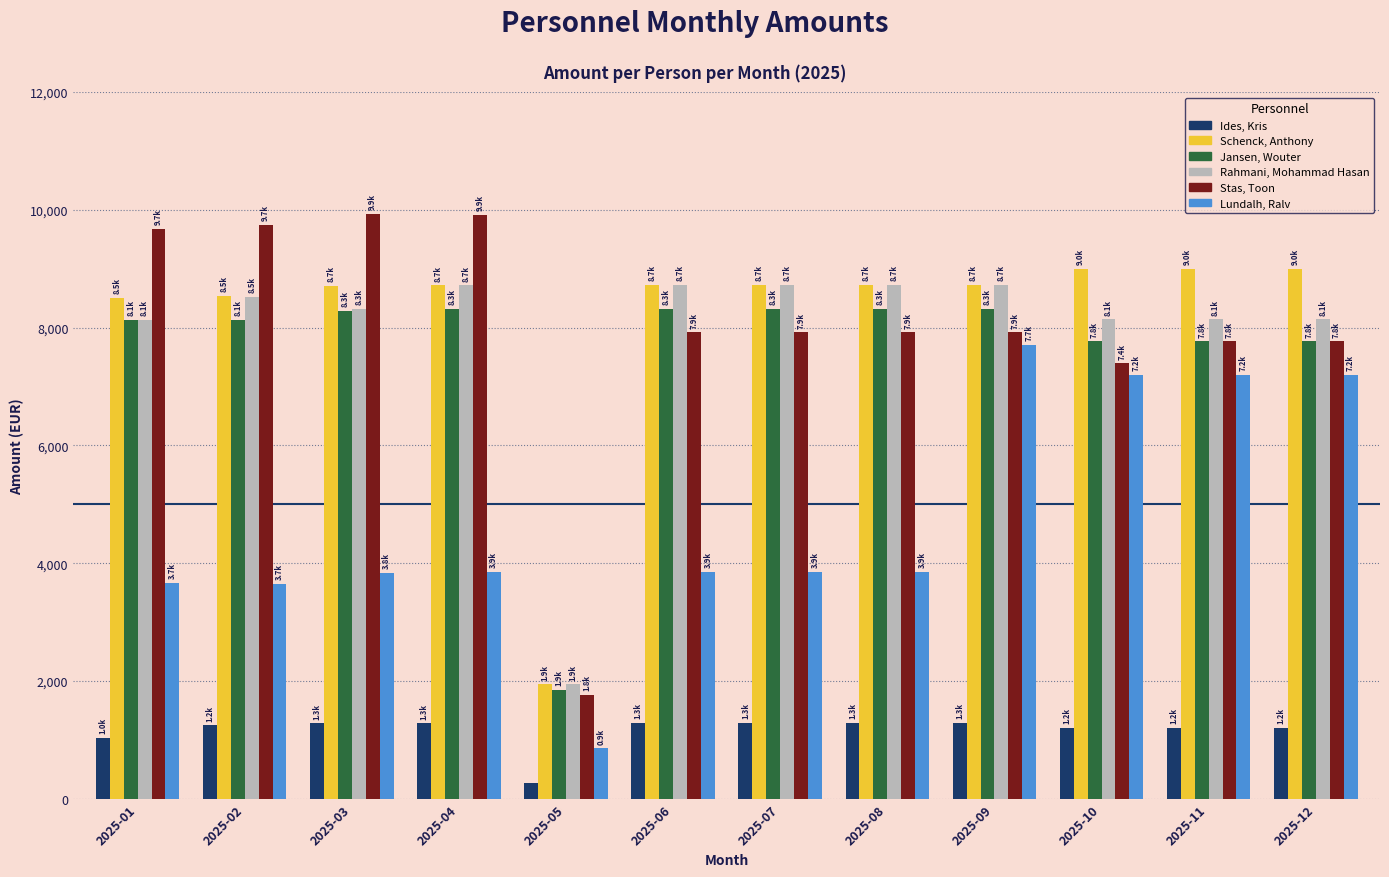

Is the value of Rahmani, Mohammad Hasan at 2025-12 greater than the value of Lundalh, Ralv at 2025-03?

Yes